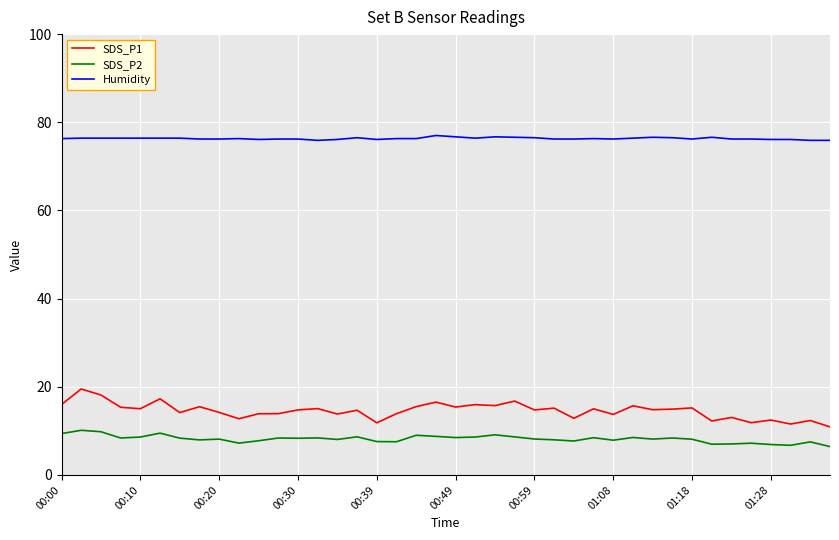

True or false: Humidity and SDS_P1 intersect in this chart.

False